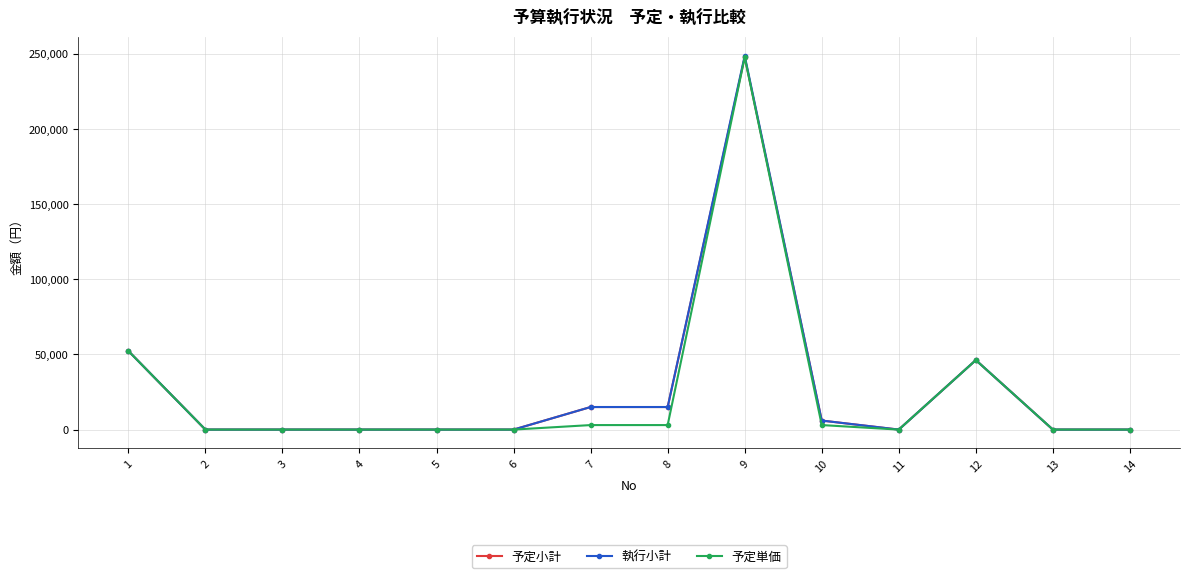

What is the total value across all series at 8?

33000